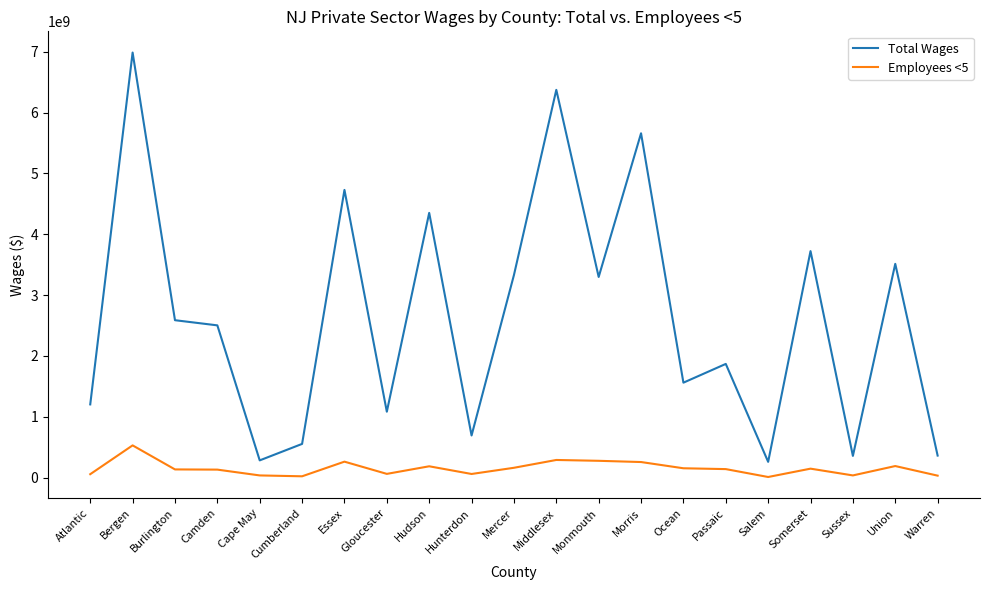

Where is the first local maximum for Total Wages?

Bergen